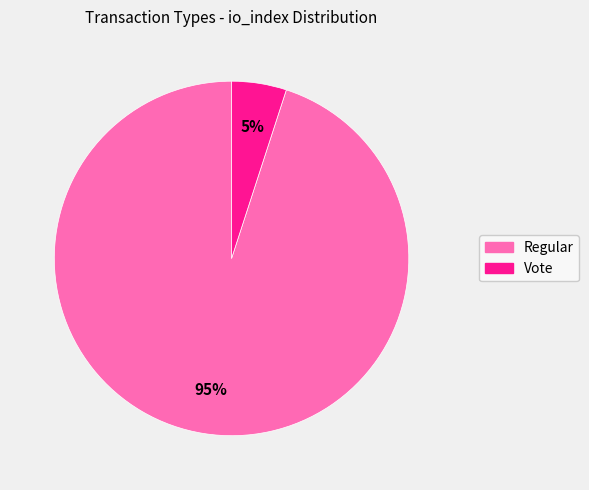

Does any single category account for the majority?

Yes